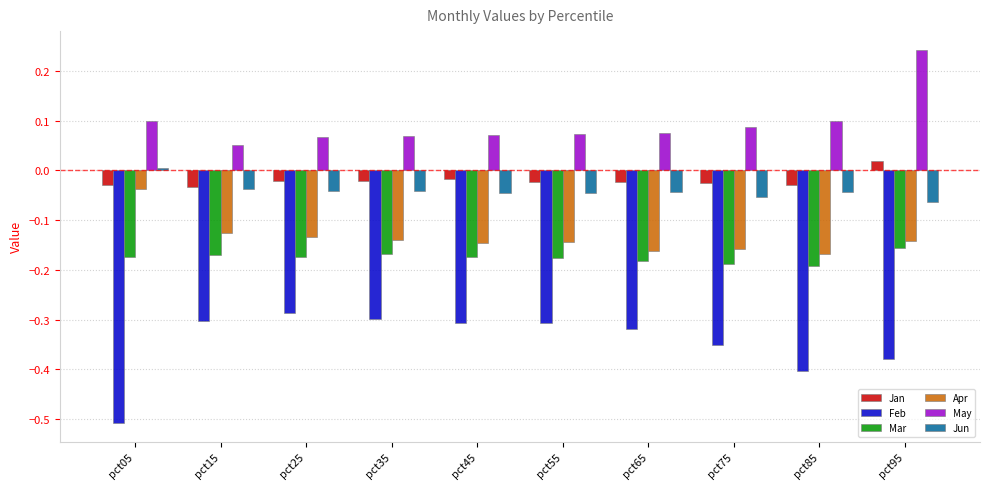

What is the sum of all May values?

0.9